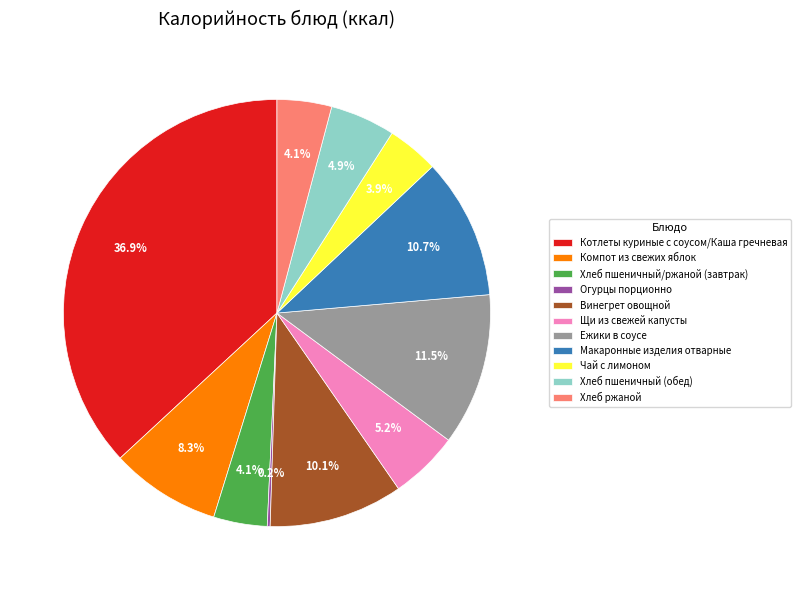

Which category has the biggest portion of the pie?

Котлеты куриные с соусом/Каша гречневая